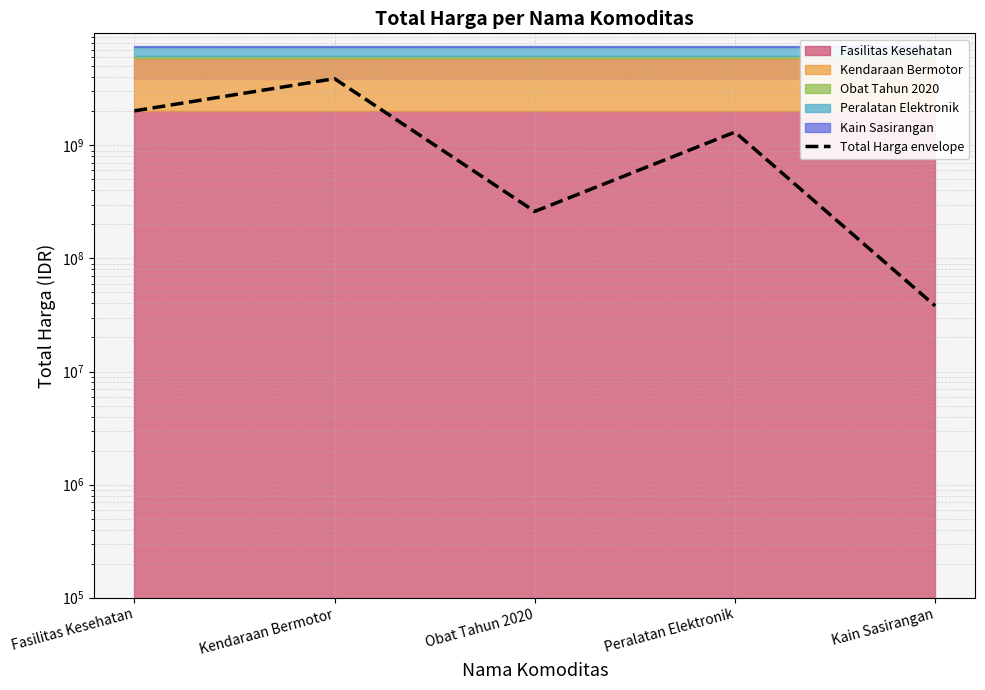

What is the maximum value shown in the chart?

3888564100